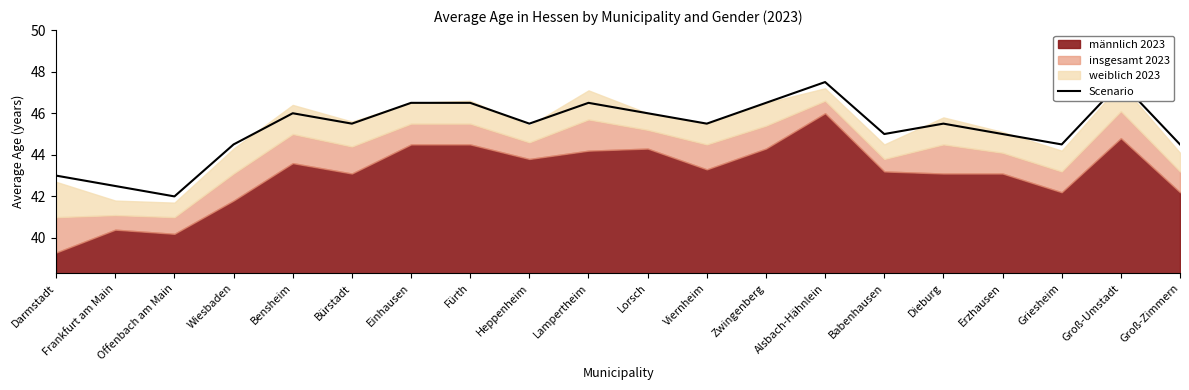

What value does the data have at Bensheim?

46.0